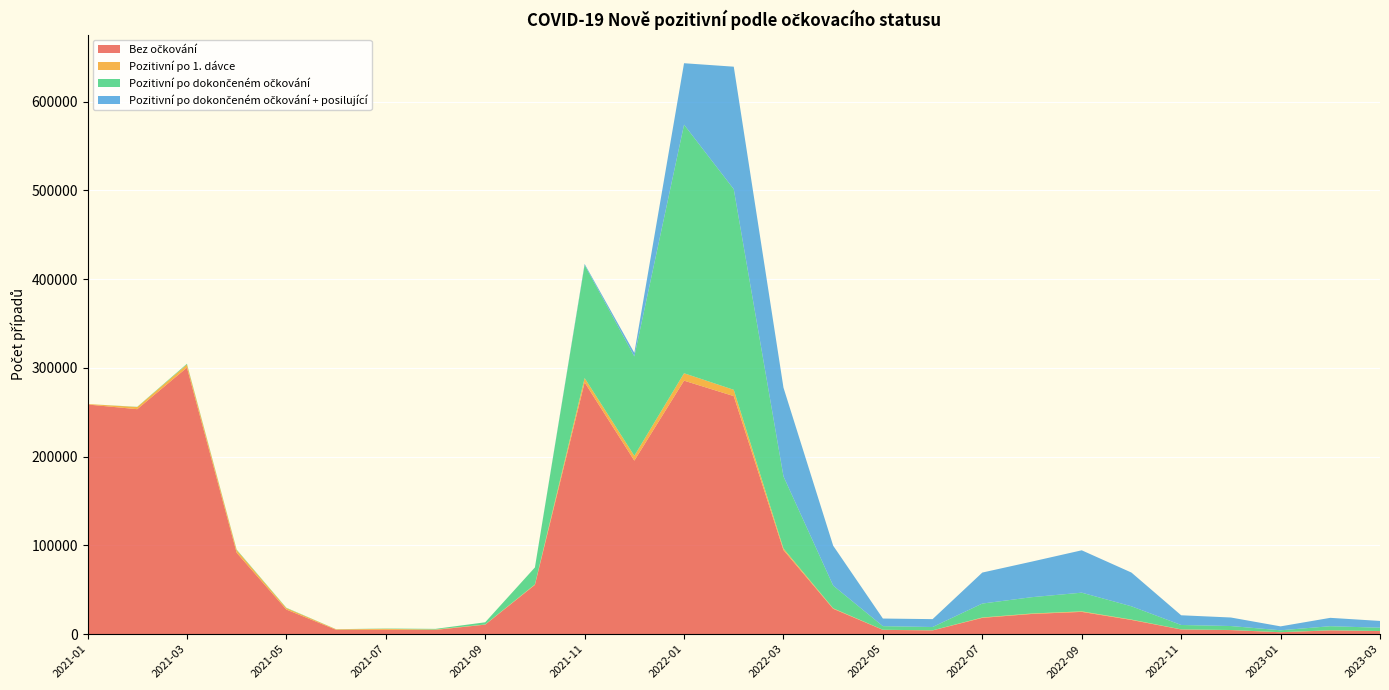

Reading left to right, transcribe all the data shown in this chart.

Bez očkování: 2021-01=258767	2021-02=253495	2021-03=300341	2021-04=91723	2021-05=27686	2021-06=4911	2021-07=4947	2021-08=4773	2021-09=10679	2021-10=55488	2021-11=283681	2021-12=195520	2022-01=285643	2022-02=268232	2022-03=94710	2022-04=28567	2022-05=4802	2022-06=4194	2022-07=18332	2022-08=22756	2022-09=25054	2022-10=15967	2022-11=5244	2022-12=4539	2023-01=2108	2023-02=4217	2023-03=3429
Pozitivní po 1. dávce: 2021-01=546	2021-02=2394	2021-03=3498	2021-04=2942	2021-05=1639	2021-06=561	2021-07=985	2021-08=449	2021-09=179	2021-10=503	2021-11=4876	2021-12=5455	2022-01=8345	2022-02=7098	2022-03=1796	2022-04=541	2022-05=107	2022-06=89	2022-07=418	2022-08=510	2022-09=590	2022-10=417	2022-11=125	2022-12=108	2023-01=68	2023-02=129	2023-03=86
Pozitivní po dokončeném očkování: 2021-01=0	2021-02=252	2021-03=842	2021-04=618	2021-05=385	2021-06=116	2021-07=356	2021-08=690	2021-09=2489	2021-10=19139	2021-11=127456	2021-12=111959	2022-01=280136	2022-02=226144	2022-03=81309	2022-04=25617	2022-05=4074	2022-06=3739	2022-07=15708	2022-08=18408	2022-09=21080	2022-10=14987	2022-11=4947	2022-12=4479	2023-01=2160	2023-02=4599	2023-03=3706
Pozitivní po dokončeném očkování + posilující: 2021-01=0	2021-02=0	2021-03=0	2021-04=0	2021-05=0	2021-06=0	2021-07=0	2021-08=0	2021-09=0	2021-10=24	2021-11=1184	2021-12=4054	2022-01=69247	2022-02=137994	2022-03=99996	2022-04=44936	2022-05=8583	2022-06=8871	2022-07=34919	2022-08=40114	2022-09=47736	2022-10=38014	2022-11=10929	2022-12=9608	2023-01=4398	2023-02=9413	2023-03=7634